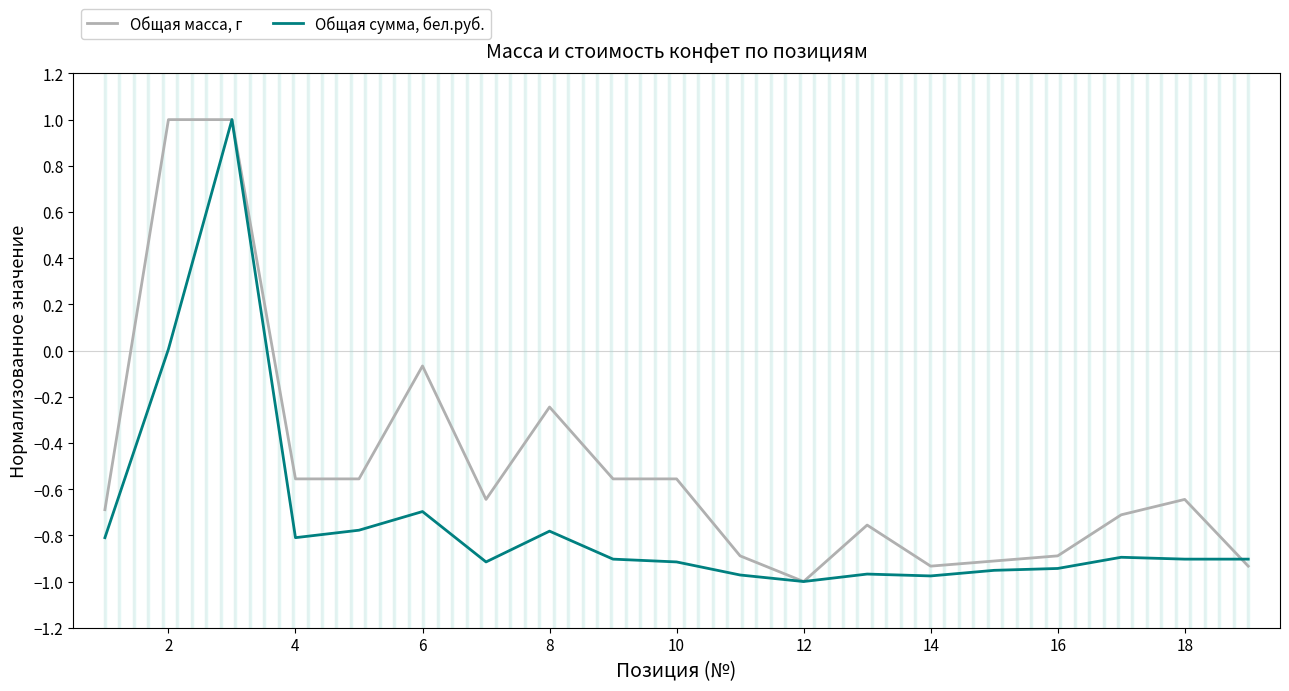

Which series has the largest total across all categories?

Общая масса, г